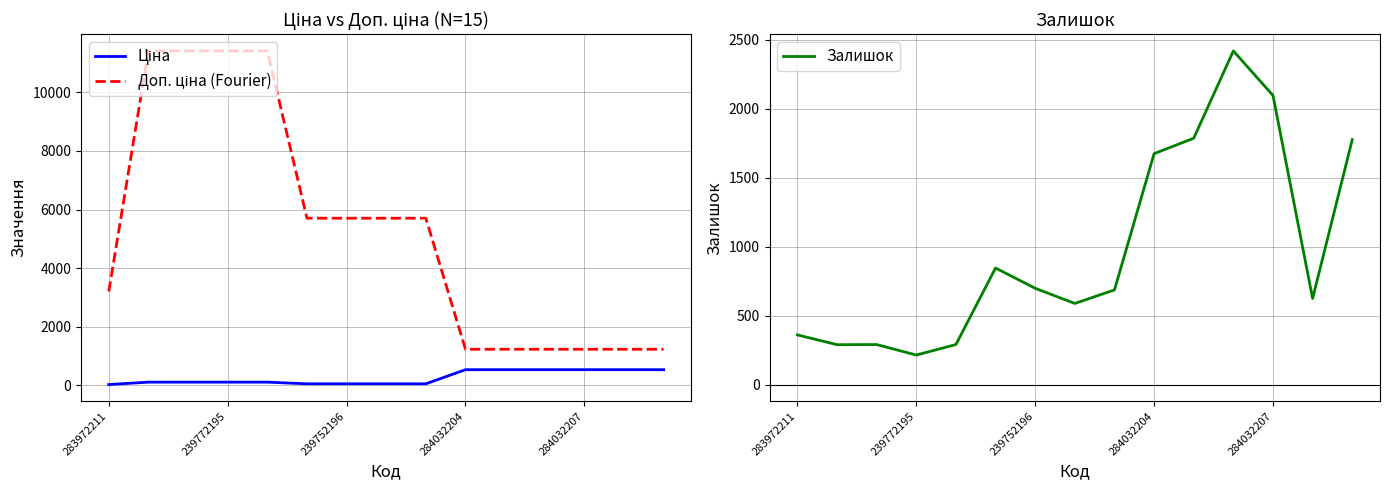

At which label is Залишок closest to 1316?

284032204